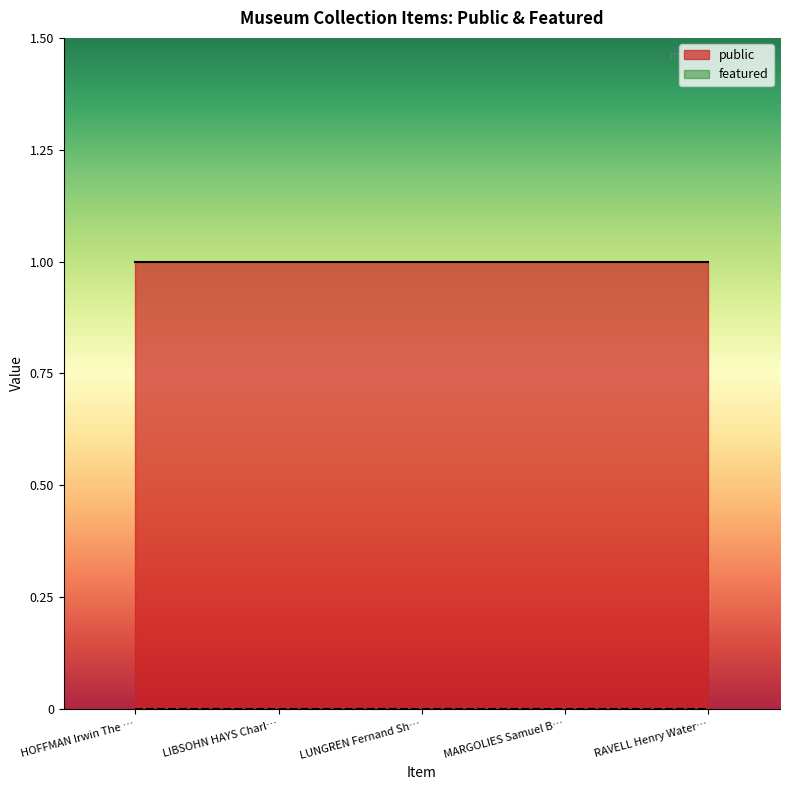

What is the maximum value shown in the chart?

1